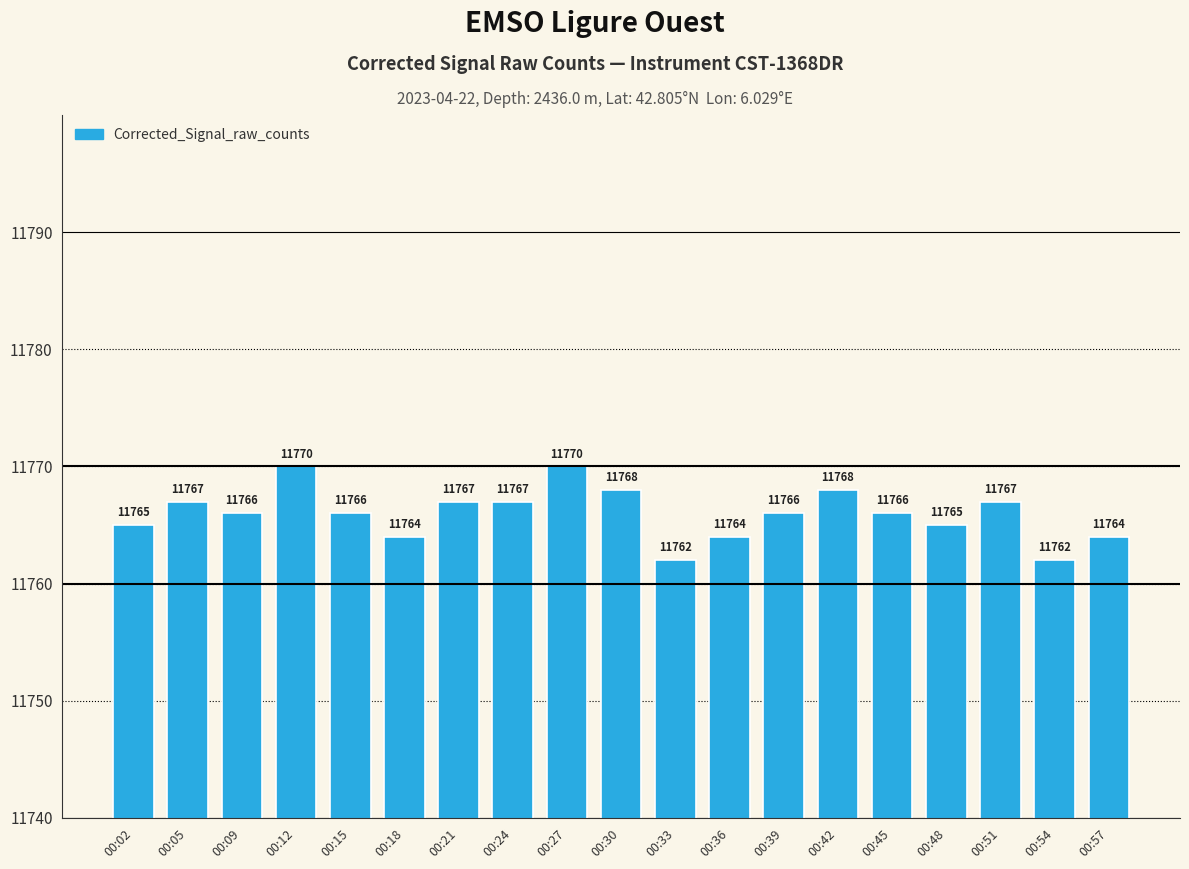

What is the greatest value displayed?

11770